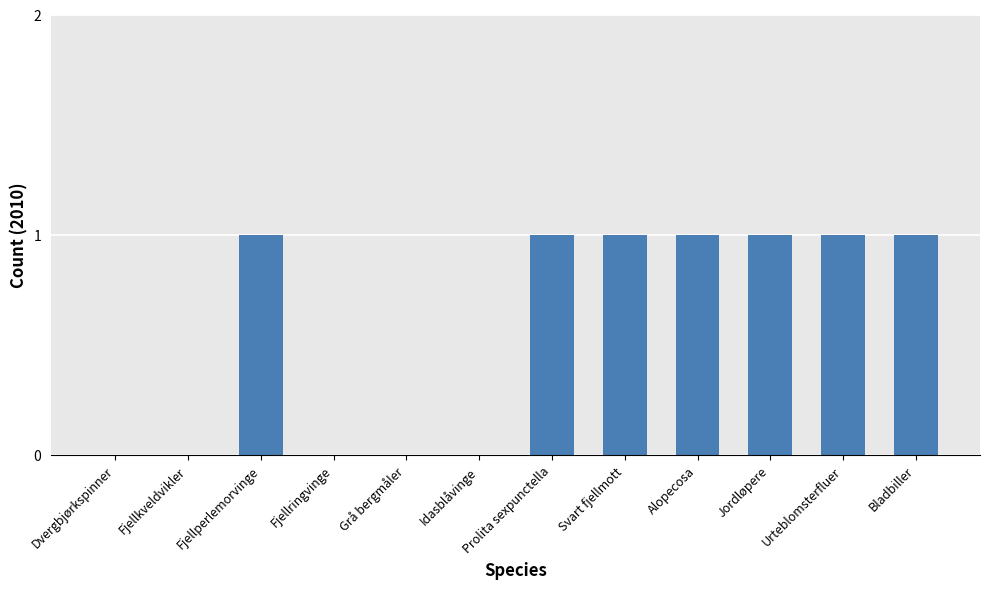

Approximately how many times larger is the value at Fjellperlemorvinge compared to Alopecosa?

1.0